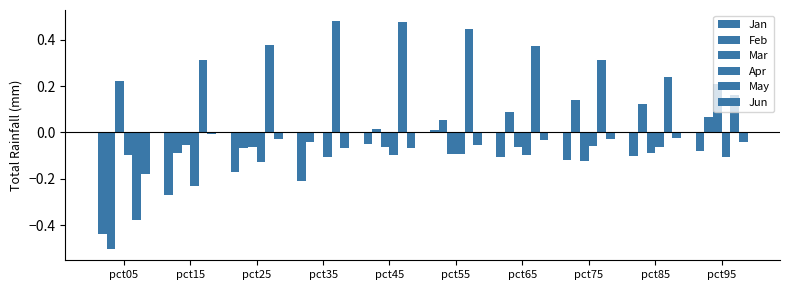

Which series has the largest range (max minus min)?

May